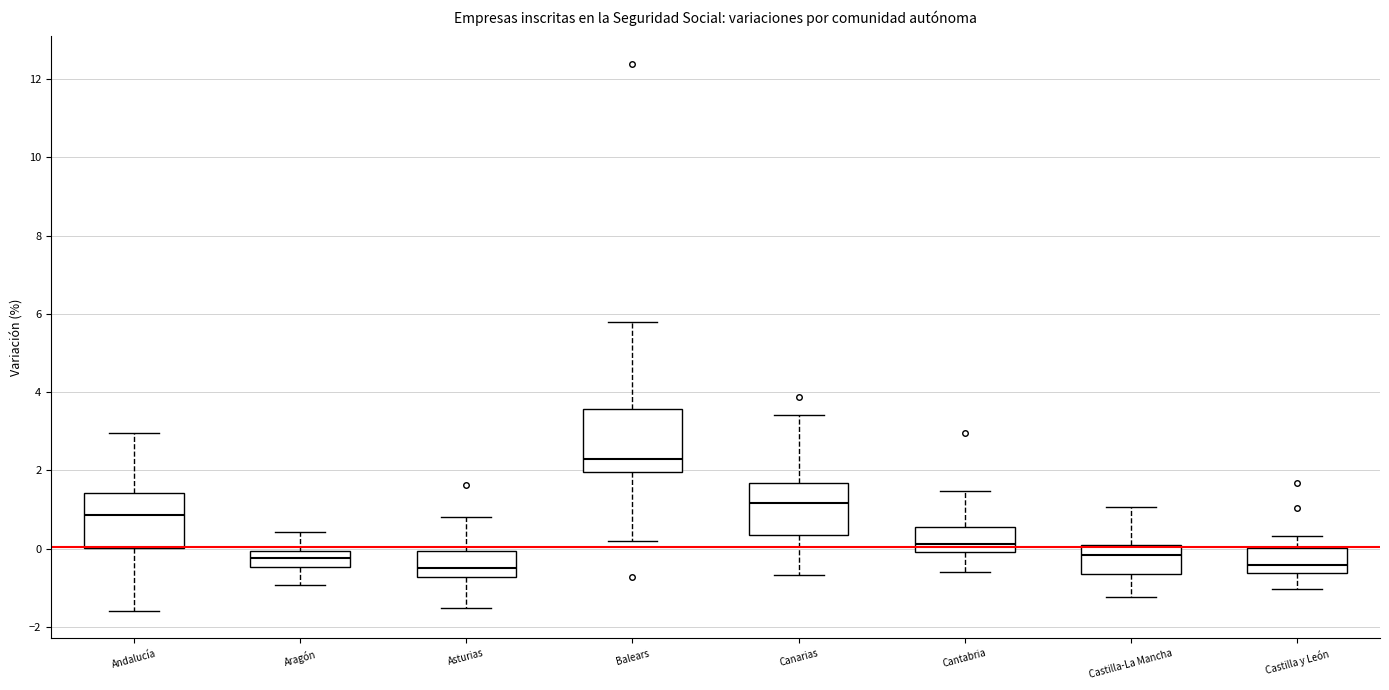

Reading left to right, read every box against the y-axis: the position of its median line, the range the box covers, and the ends of its whiskers. The values are not printed on the chart, so give them approximately, as read against the axis.

Andalucía: median 0.8, box 0.0 to 1.4, whiskers -1.6 to 3.0
Aragón: median -0.2, box -0.4 to 0.0, whiskers -1.0 to 0.4
Asturias: median -0.4, box -0.8 to 0.0, whiskers -1.6 to 0.8
Balears: median 2.2, box 2.0 to 3.6, whiskers 0.2 to 5.8
Canarias: median 1.2, box 0.4 to 1.6, whiskers -0.6 to 3.4
Cantabria: median 0.2, box 0.0 to 0.6, whiskers -0.6 to 1.4
Castilla-La Mancha: median -0.2, box -0.6 to 0.2, whiskers -1.2 to 1.0
Castilla y León: median -0.4, box -0.6 to 0.0, whiskers -1.0 to 0.4